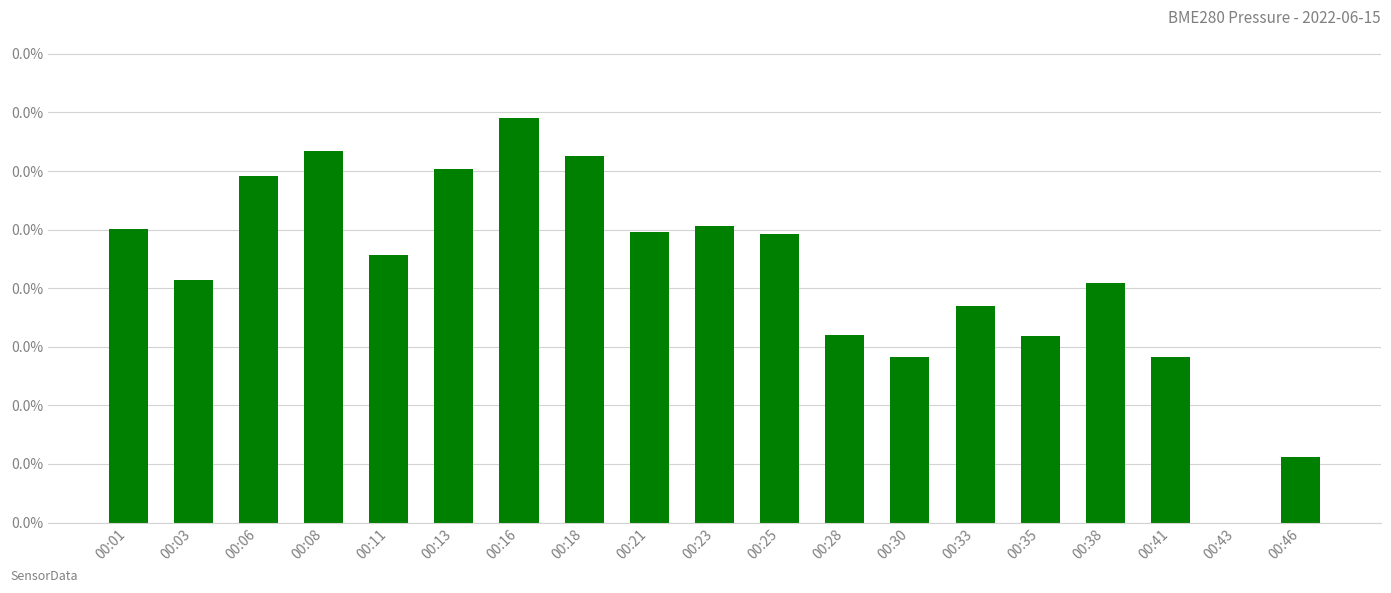

What is the sum of all values?

0.2